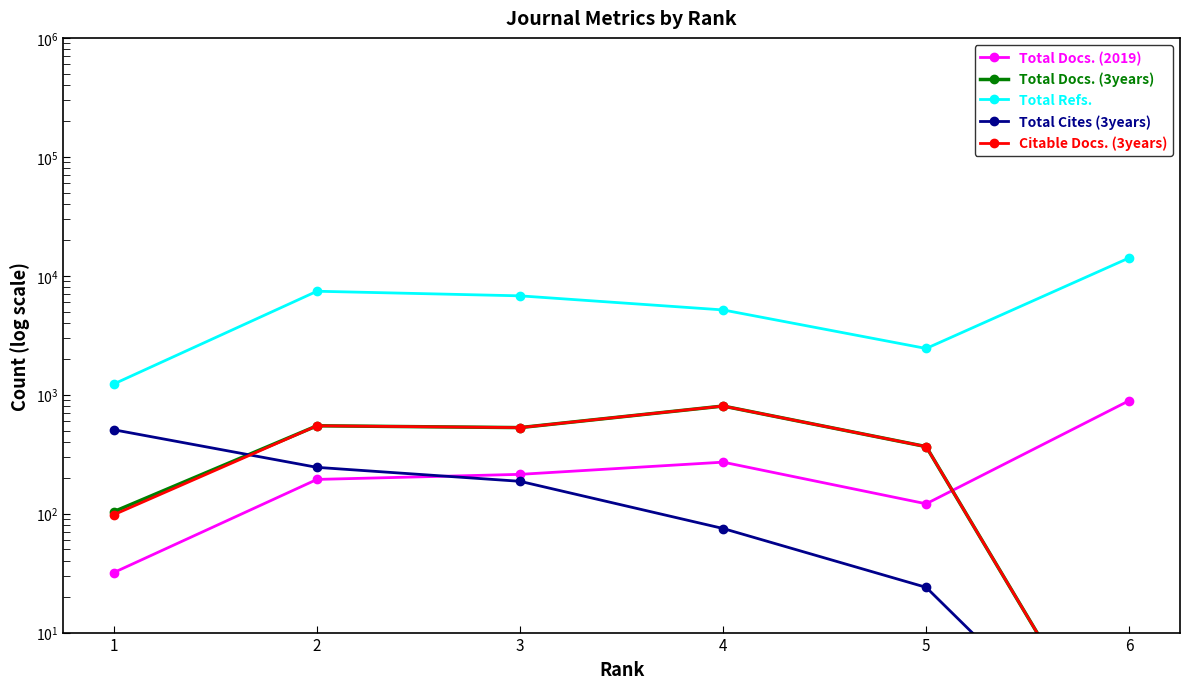

How many values in the Total Docs. (3years) series exceed 529?

2